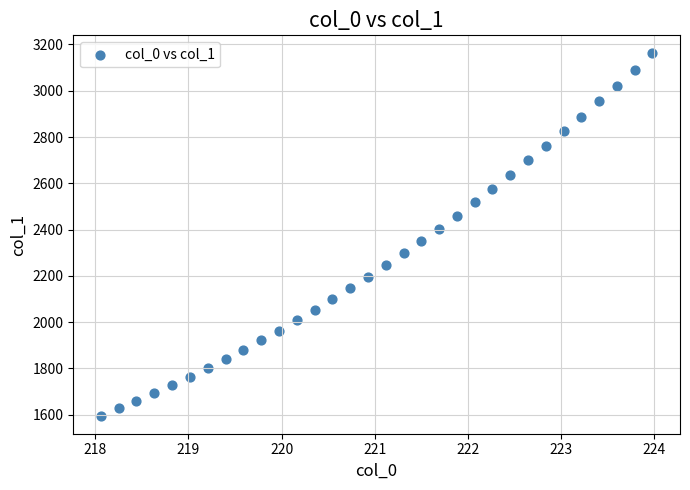

What is the range of X values (max minus min)?

5.9